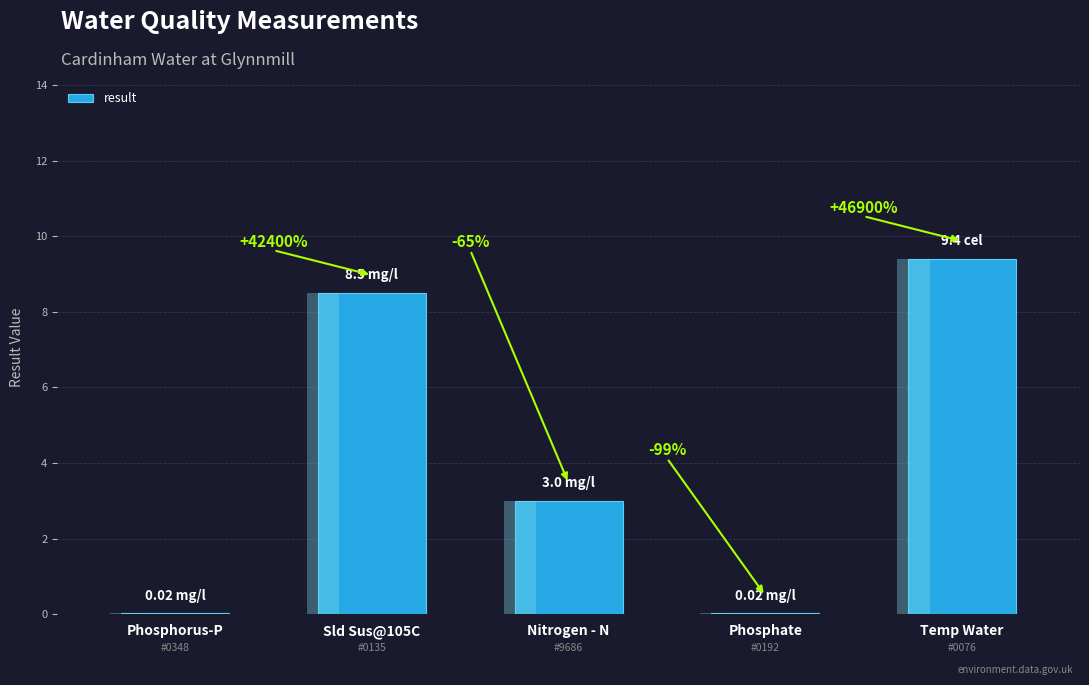

Rank the categories by value from highest to lowest.

Temp Water, Sld Sus@105C, Nitrogen - N, Phosphorus-P, Phosphate